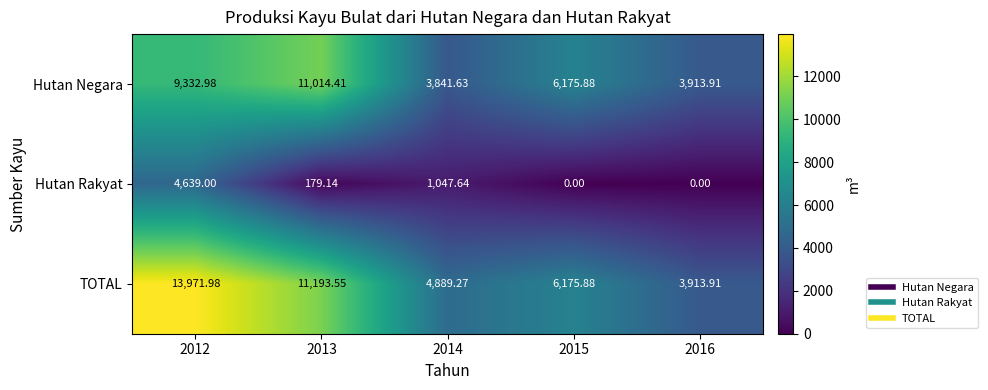

Between 2012 and 2013, which series saw the biggest shift?

Hutan Rakyat